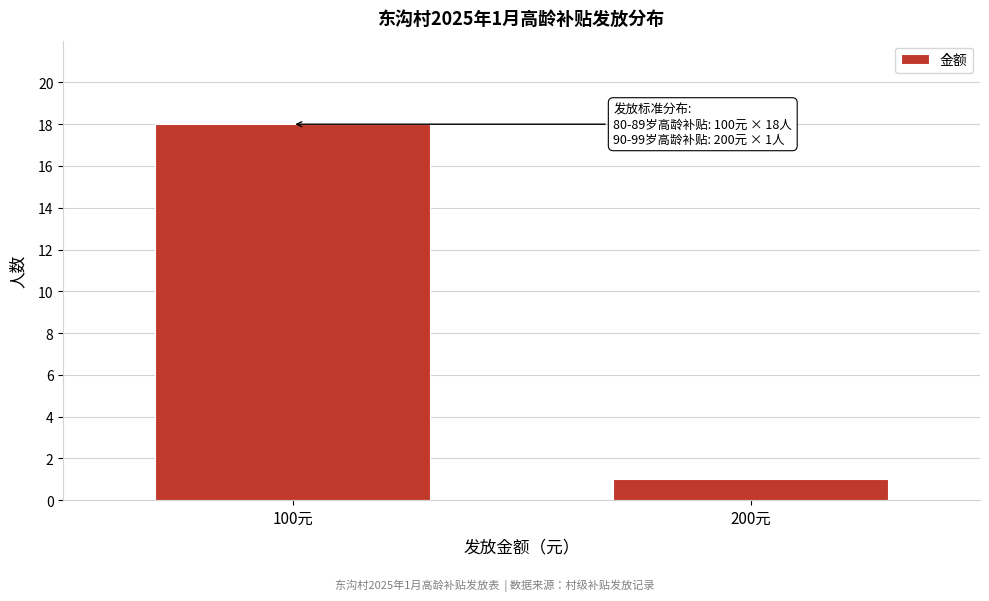

Reading left to right, what are all the values shown in this chart?

100元=18	200元=1